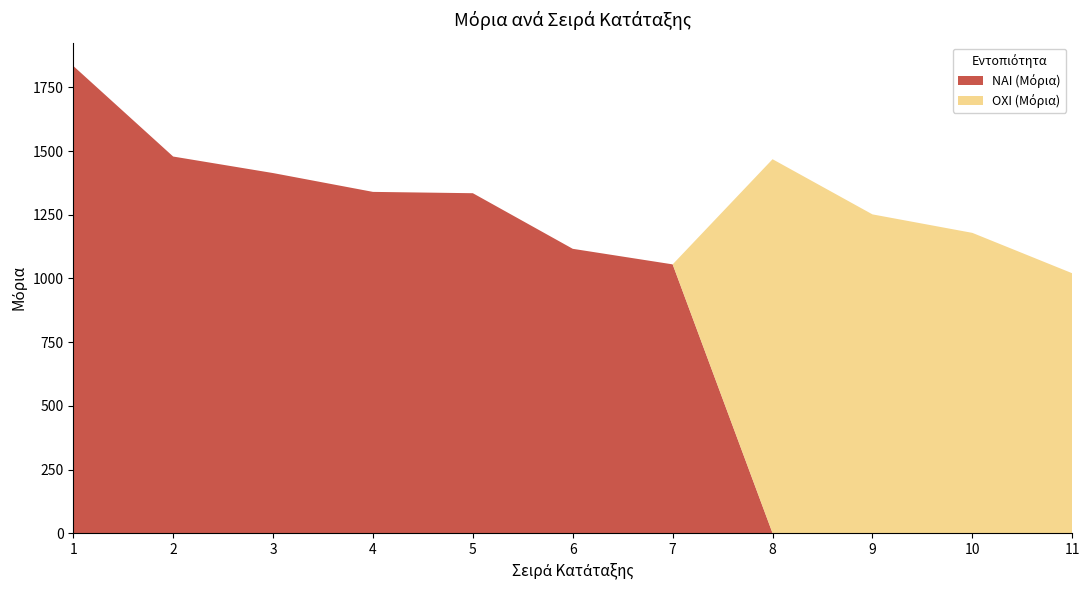

Reading right to left, what are all the values shown in this chart?

ΝΑΙ (Μόρια): 11=0.0	10=0.0	9=0.0	8=0.0	7=1055.4	6=1116.5	5=1334.8	4=1340.0	3=1413.9	2=1478.8	1=1834.5
ΟΧΙ (Μόρια): 11=1020.5	10=1179.1	9=1251.7	8=1468.3	7=0.0	6=0.0	5=0.0	4=0.0	3=0.0	2=0.0	1=0.0